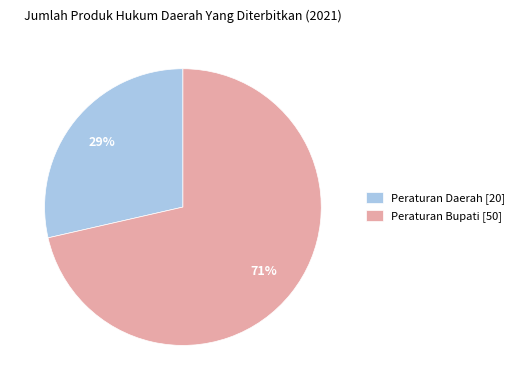

To the nearest percent, what portion does Peraturan Daerah represent?

29%